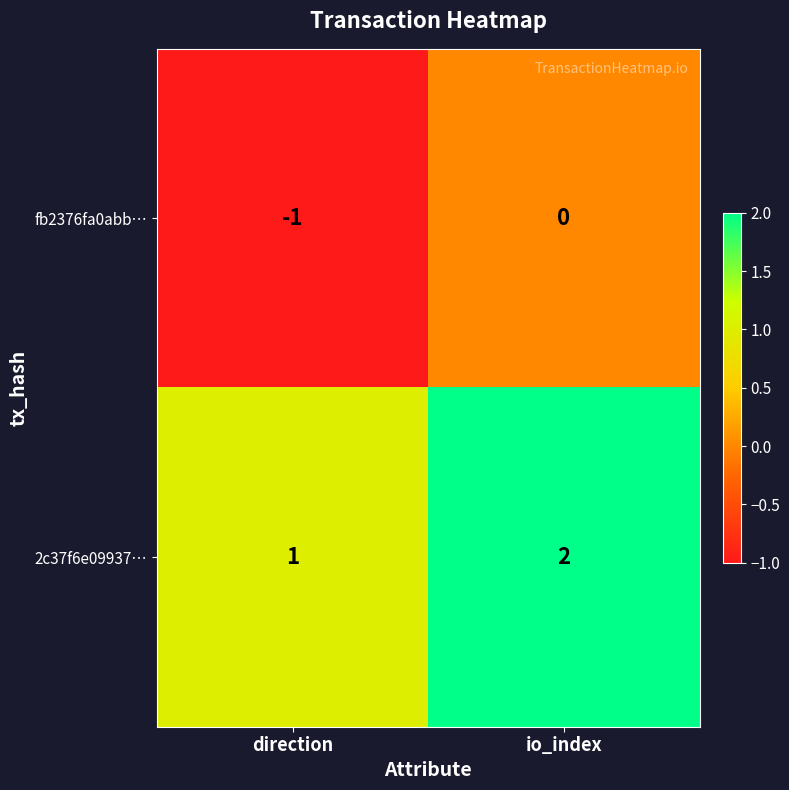

Rank the series by their average value, from highest to lowest.

2c37f6e09937…, fb2376fa0abb…